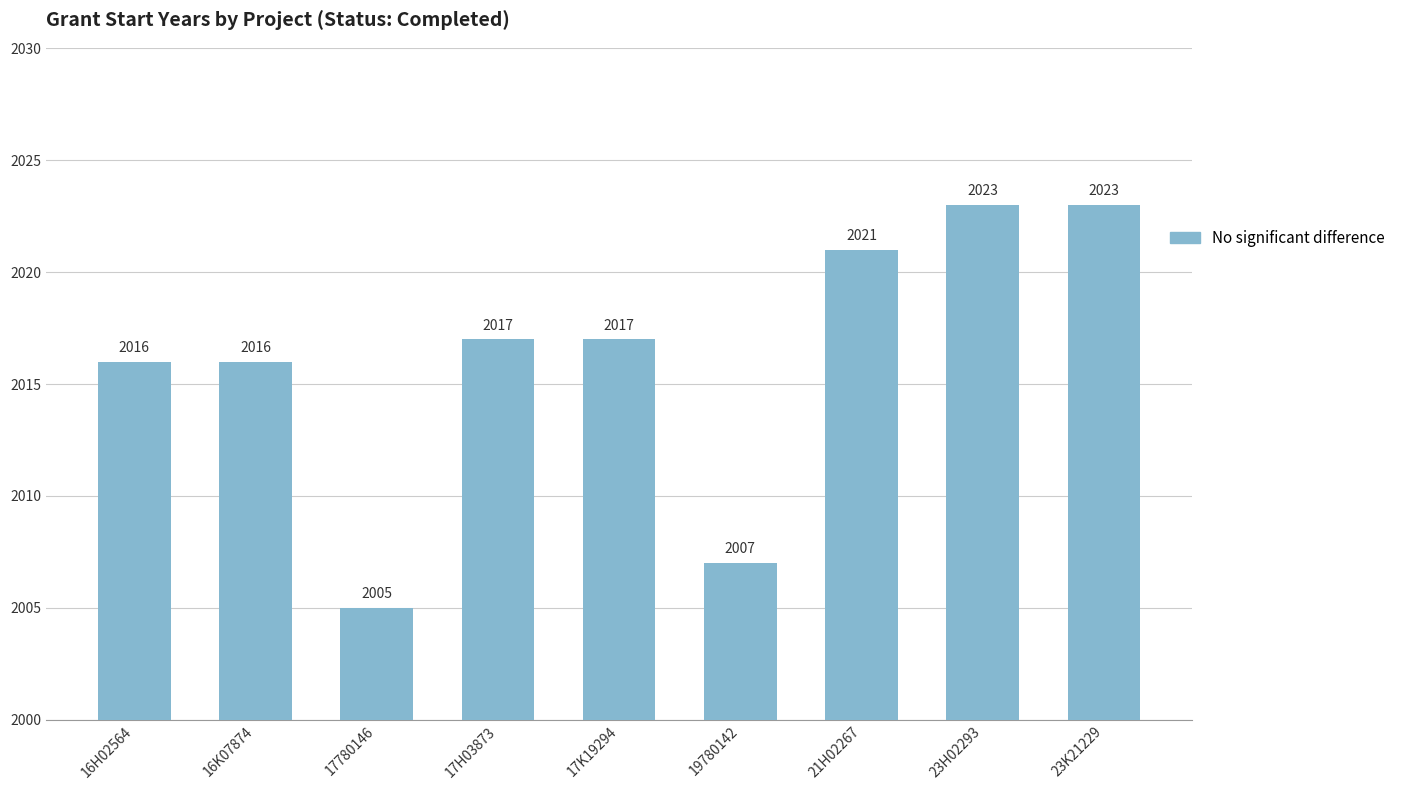

What is the change in value from 19780142 to 23H02293?

+16